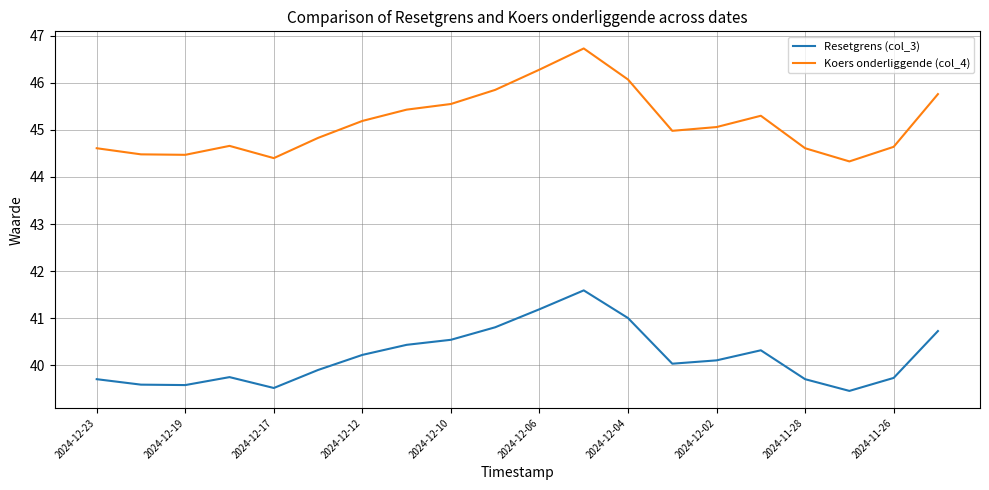

What is the highest value of the Resetgrens (col_3) series?

41.6